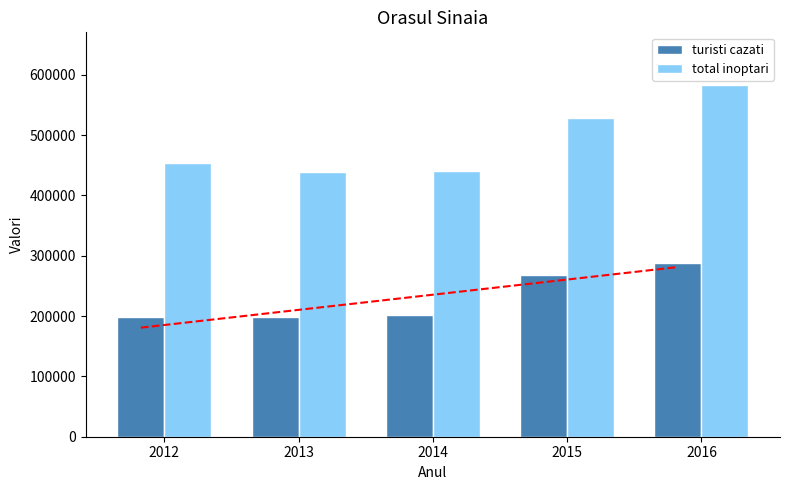

Between 2014 and 2015, which is larger?

2015